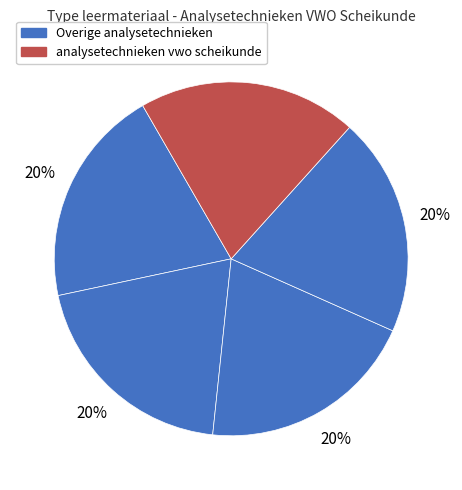

Is there a majority slice in this chart?

No